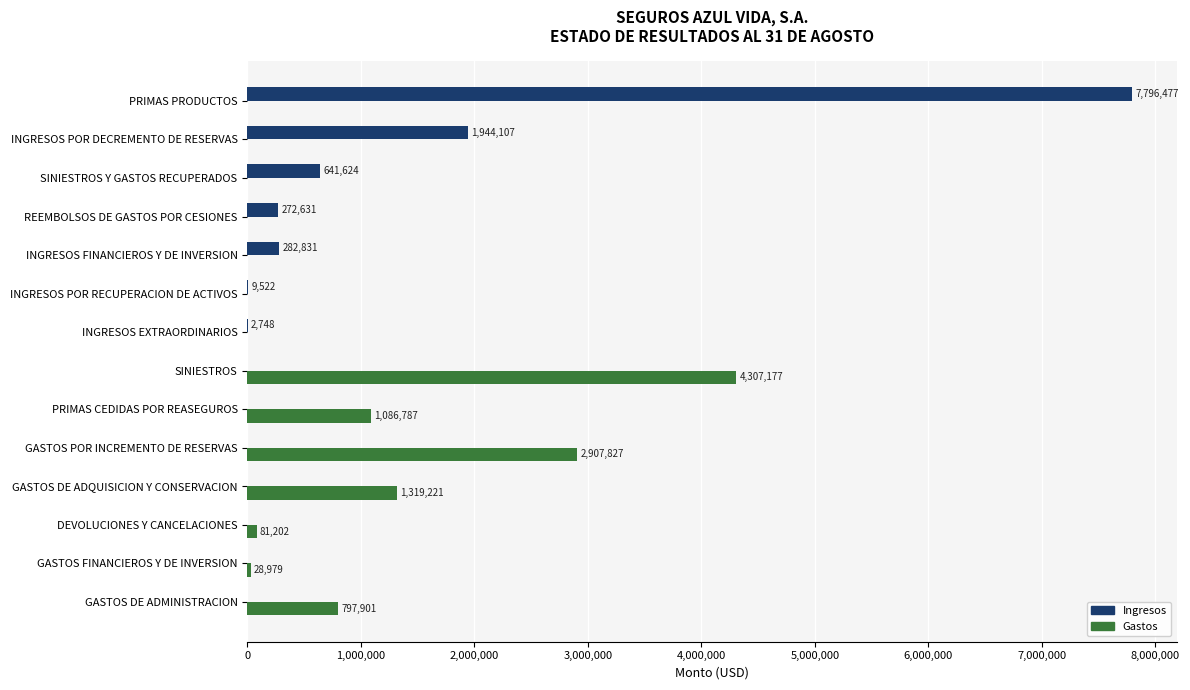

True or false: Ingresos has a value of -2527047.4 at DEVOLUCIONES Y CANCELACIONES.

False